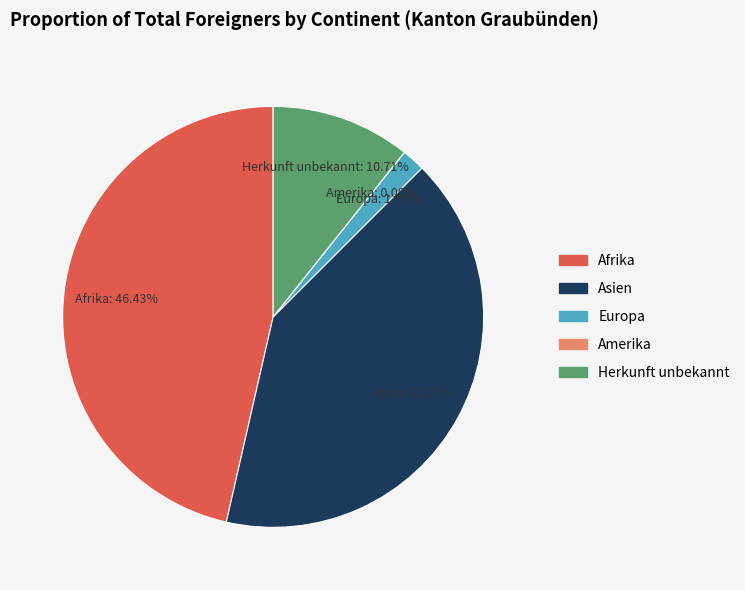

Between Asien and Europa, which is larger?

Asien